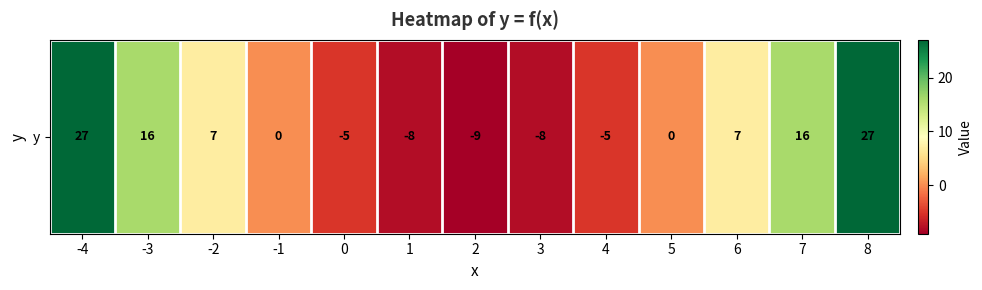

Which has a higher value, -3 or 0?

-3